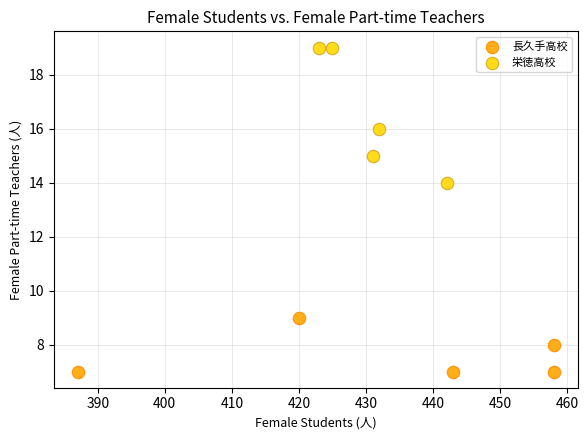

Which series contains the lowest Y value?

長久手高校